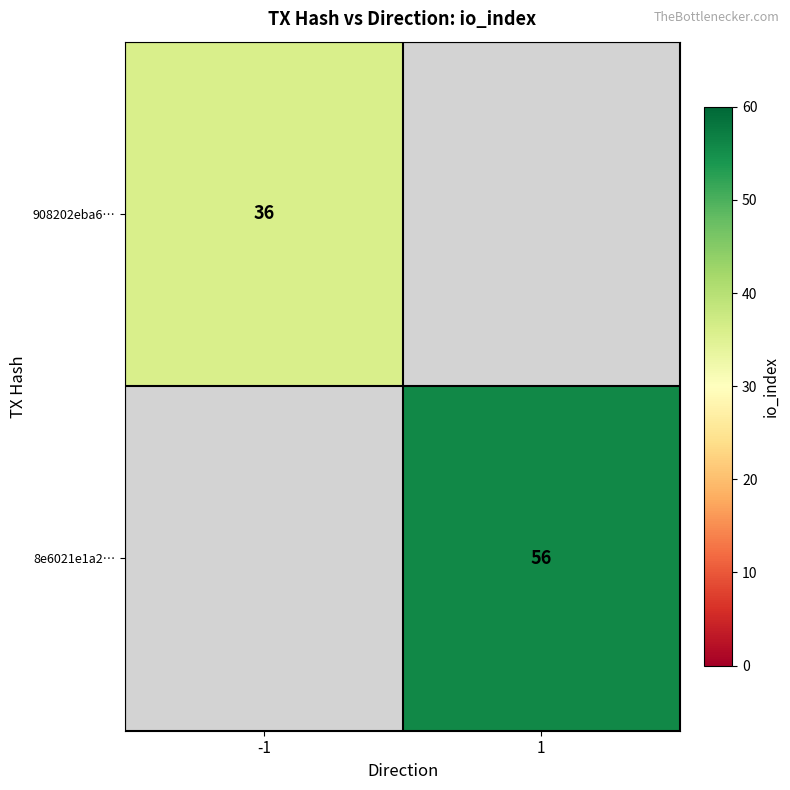

The value of 908202eba6… at -1 is 36. True or false?

True